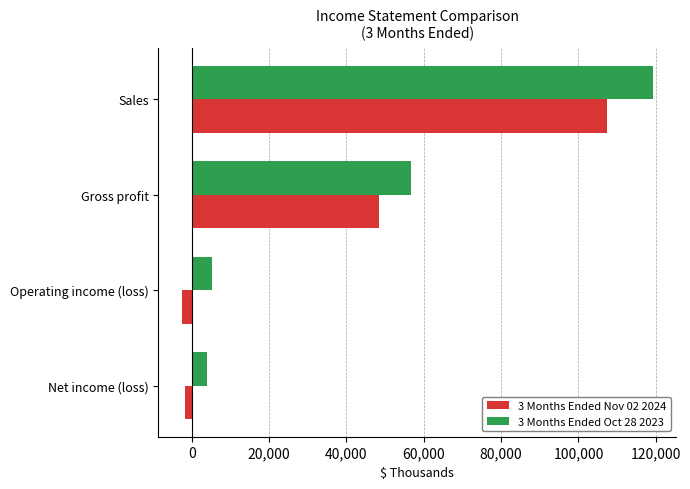

What is the sum of all 3 Months Ended Oct 28 2023 values?

185075